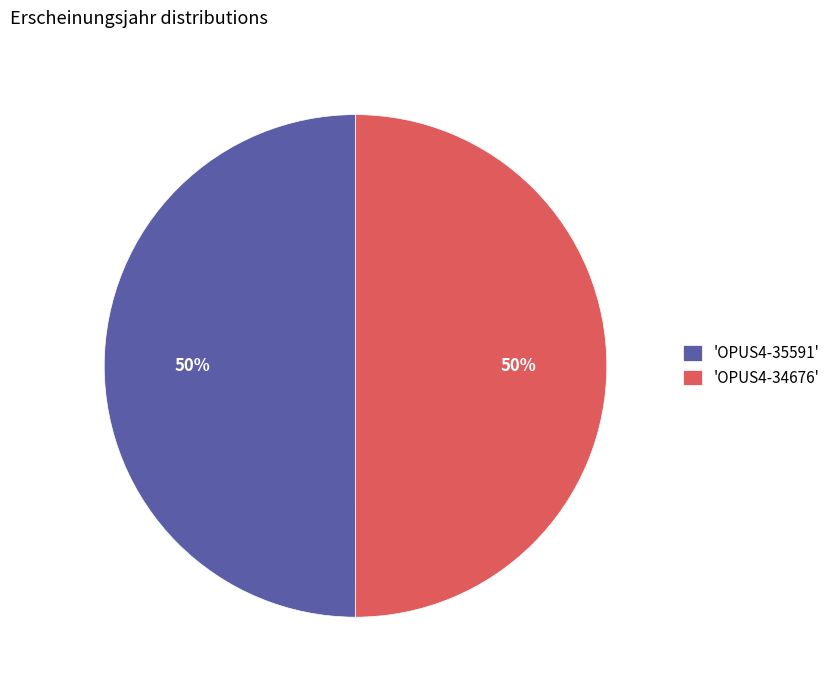

To the nearest percent, what portion does 'OPUS4-34676' represent?

50%